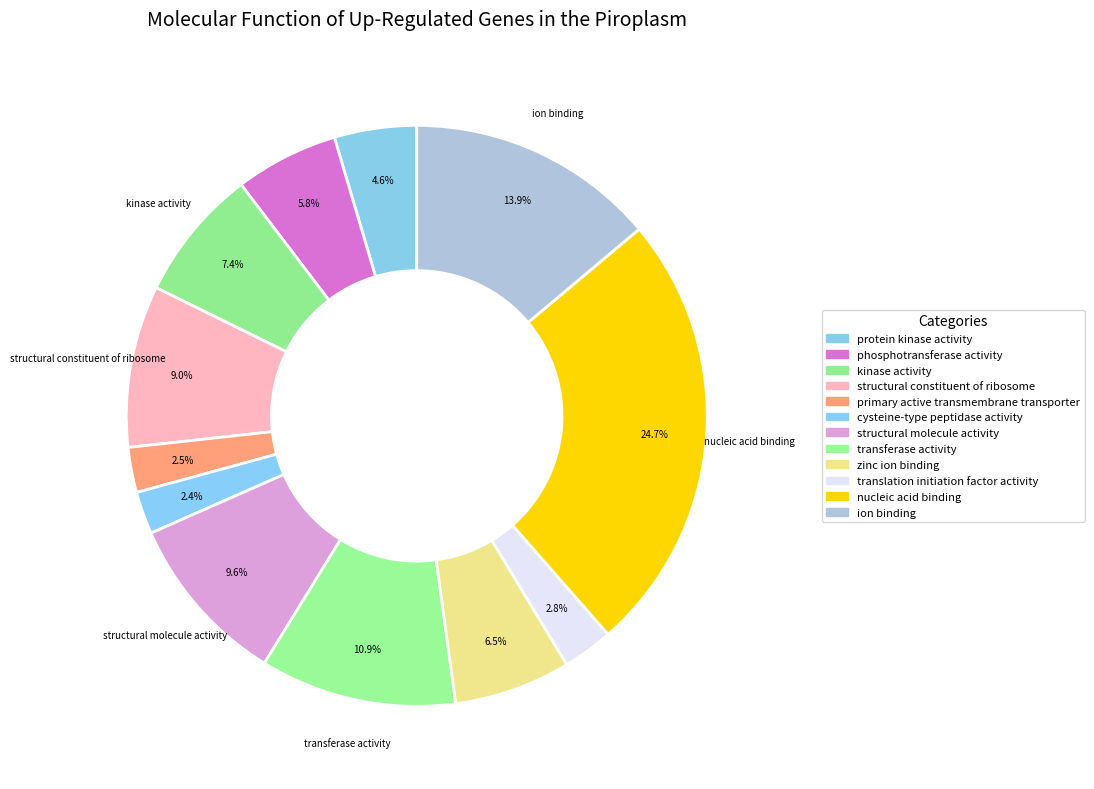

Which slice is the smallest?

cysteine-type peptidase activity